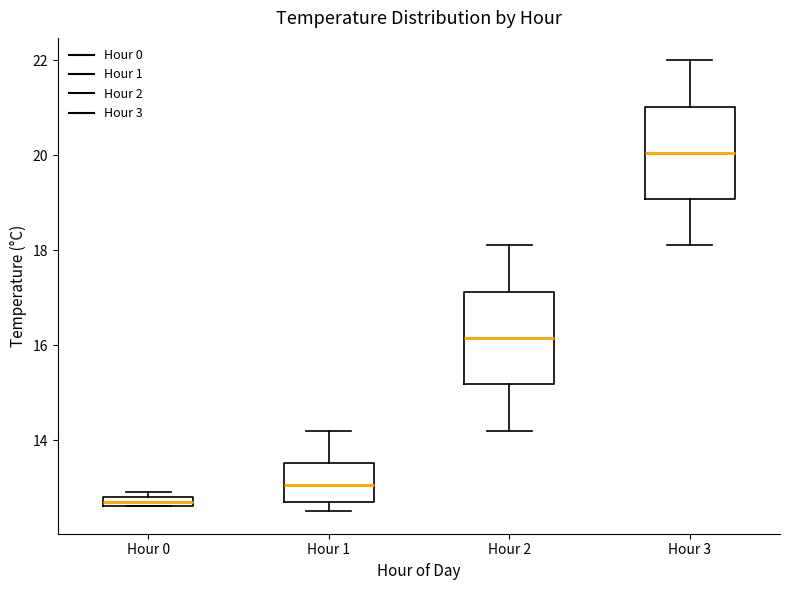

Which box's median line is the lowest?

Hour 0